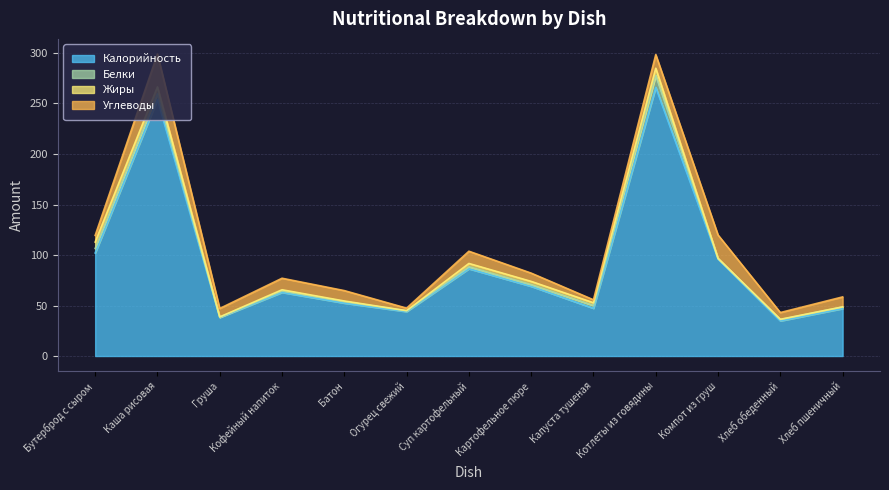

True or false: Углеводы has a value of 12.1 at Суп картофельный.

True